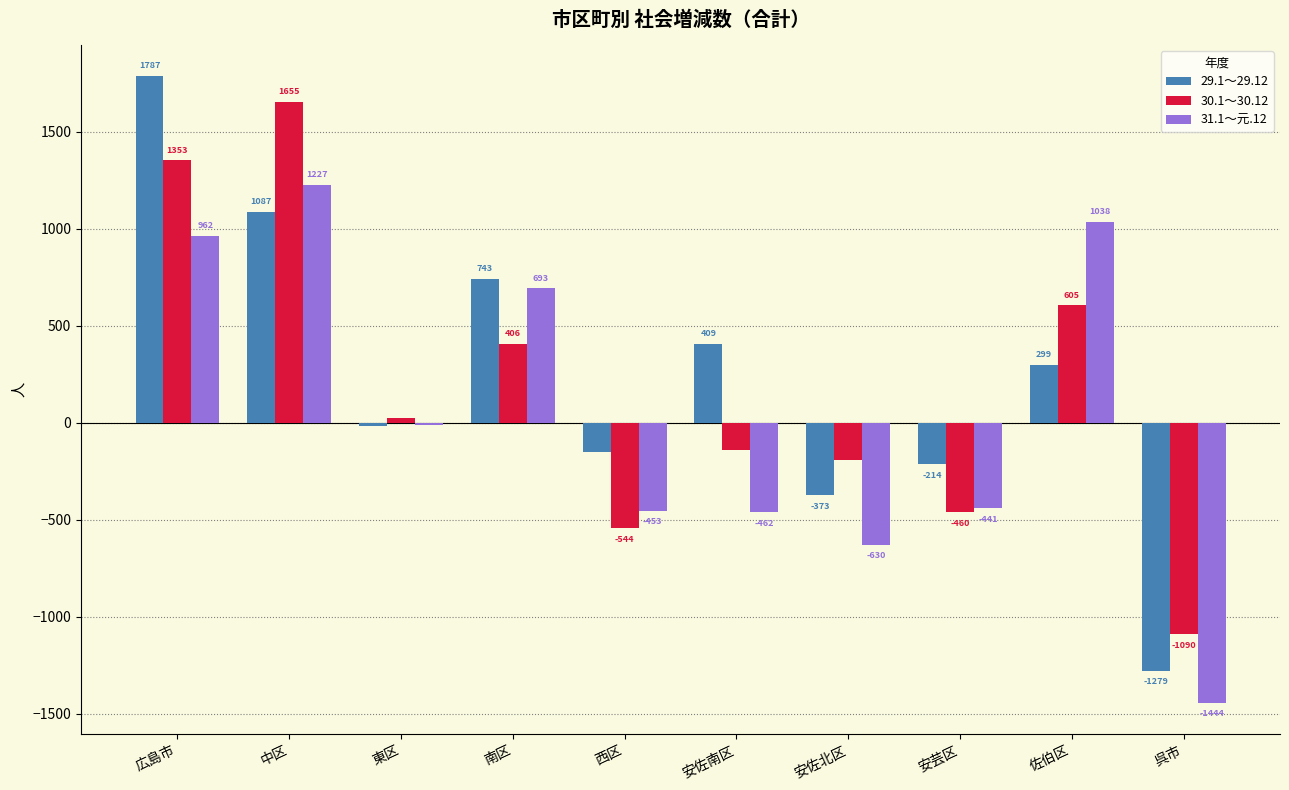

At which label does 30.1～30.12 first exceed 23?

広島市